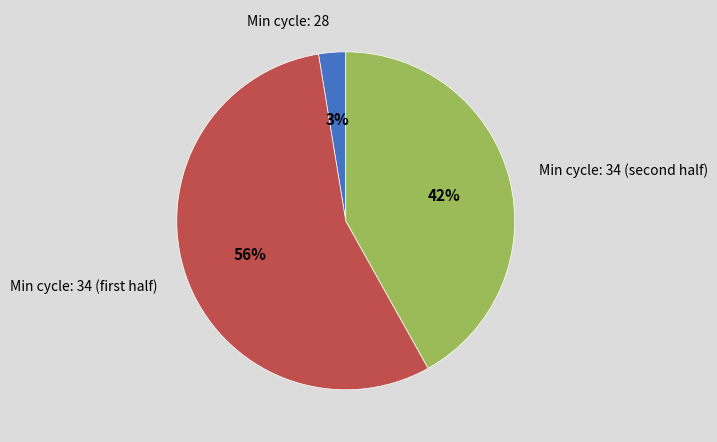

Rank the categories by value from lowest to highest.

Min cycle: 28, Min cycle: 34 (second half), Min cycle: 34 (first half)